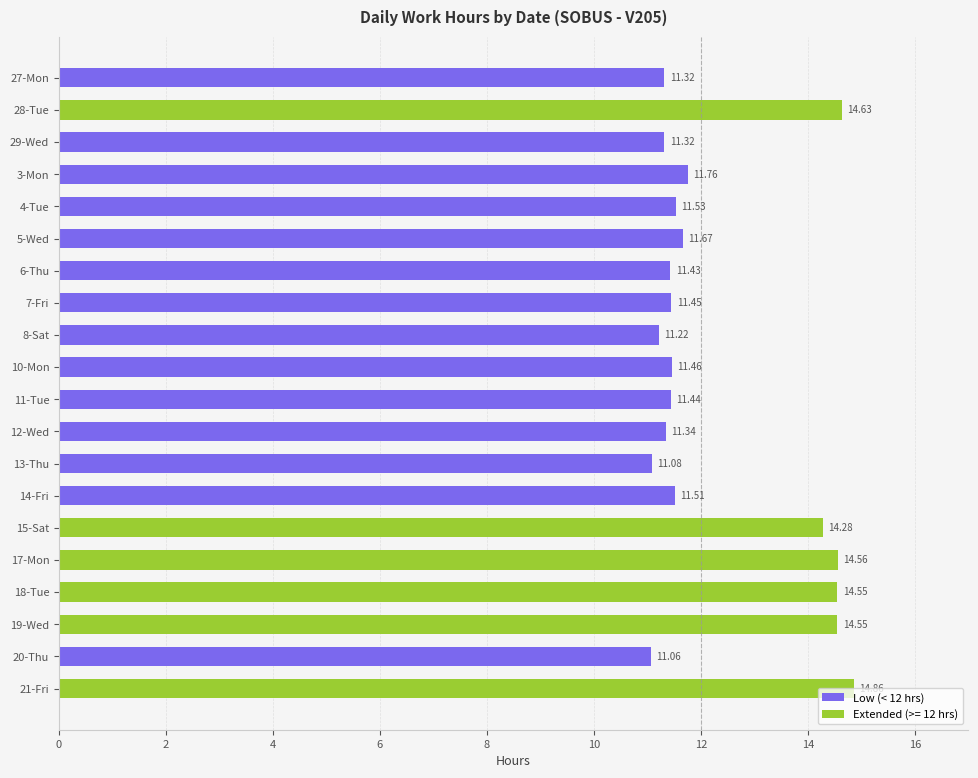

What is the sum of all Low (< 12 hrs) values?

159.6